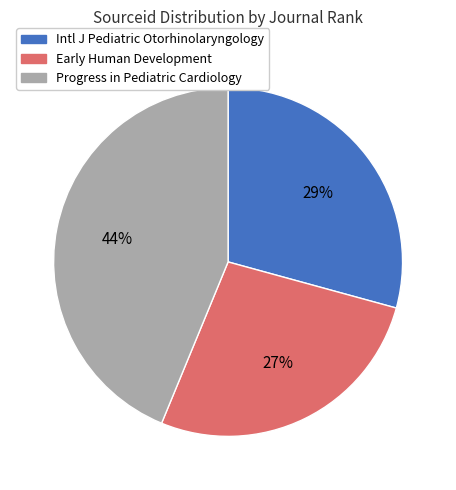

Is there any slice that represents more than half of the pie?

No